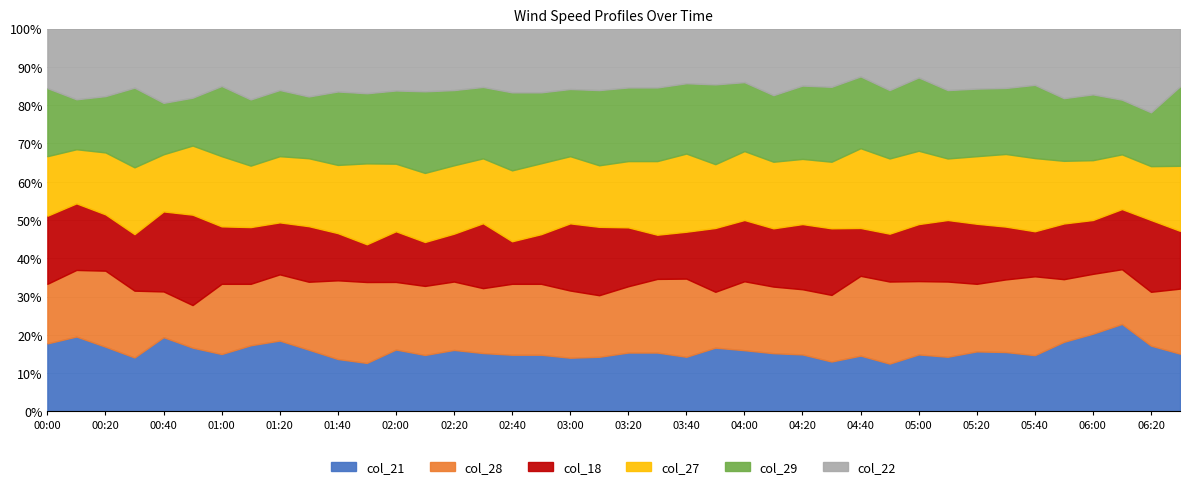

What is the total value across all series at 00:20?

100.0